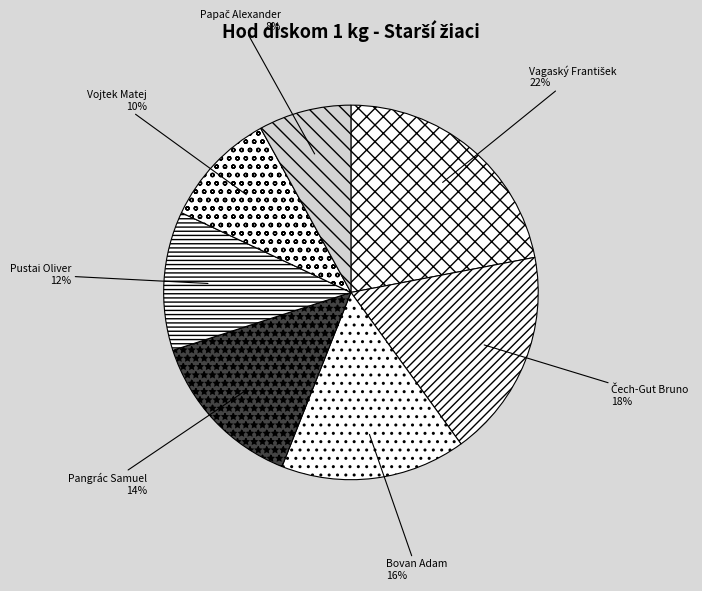

Between Vojtek Matej and Pangrác Samuel, which is larger?

Pangrác Samuel